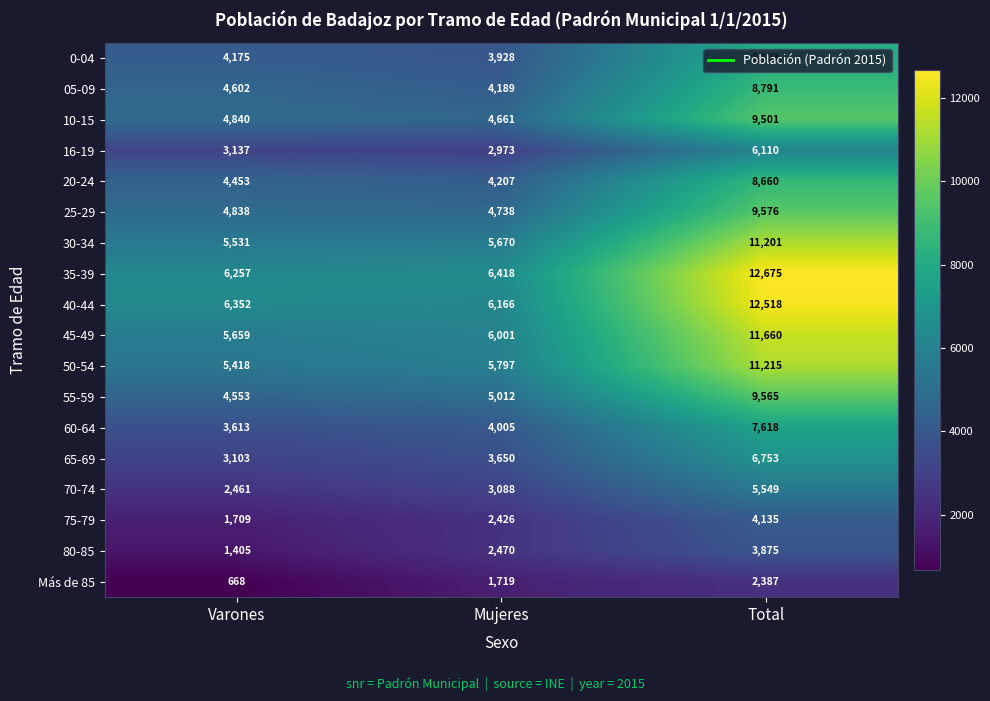

Rank the series at Total from lowest to highest value.

Más de 85, 80-85, 75-79, 70-74, 16-19, 65-69, 60-64, 0-04, 20-24, 05-09, 10-15, 55-59, 25-29, 30-34, 50-54, 45-49, 40-44, 35-39